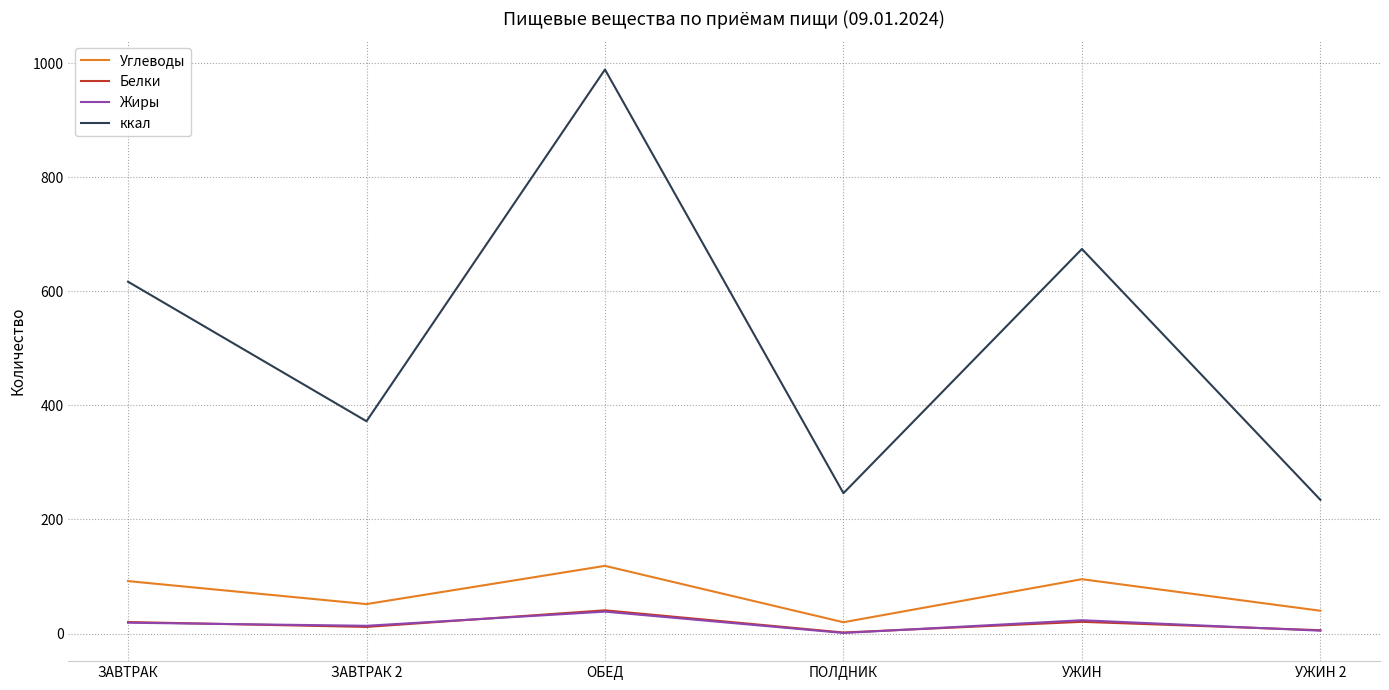

At how many categories does at least one series exceed 240?

5